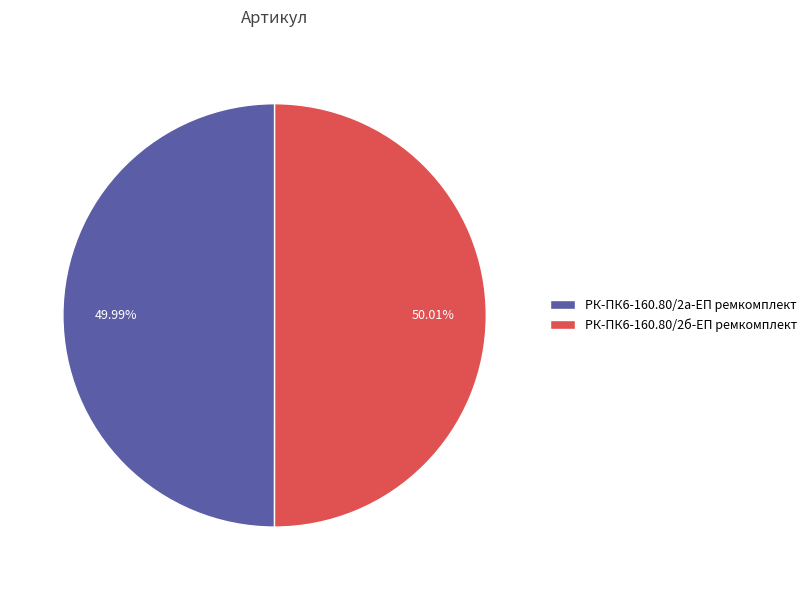

How much of the chart is everything except РК-ПК6-160.80/2а-ЕП ремкомплект?

50.0%